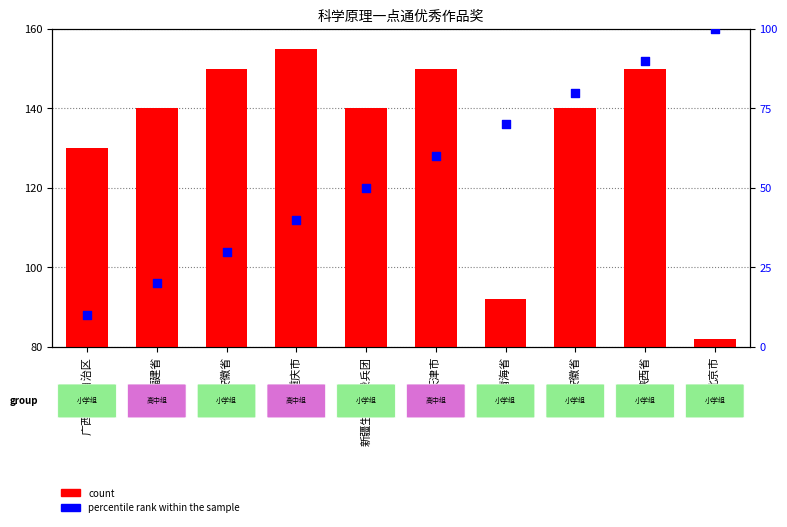

Which series contains the highest Y value?

count